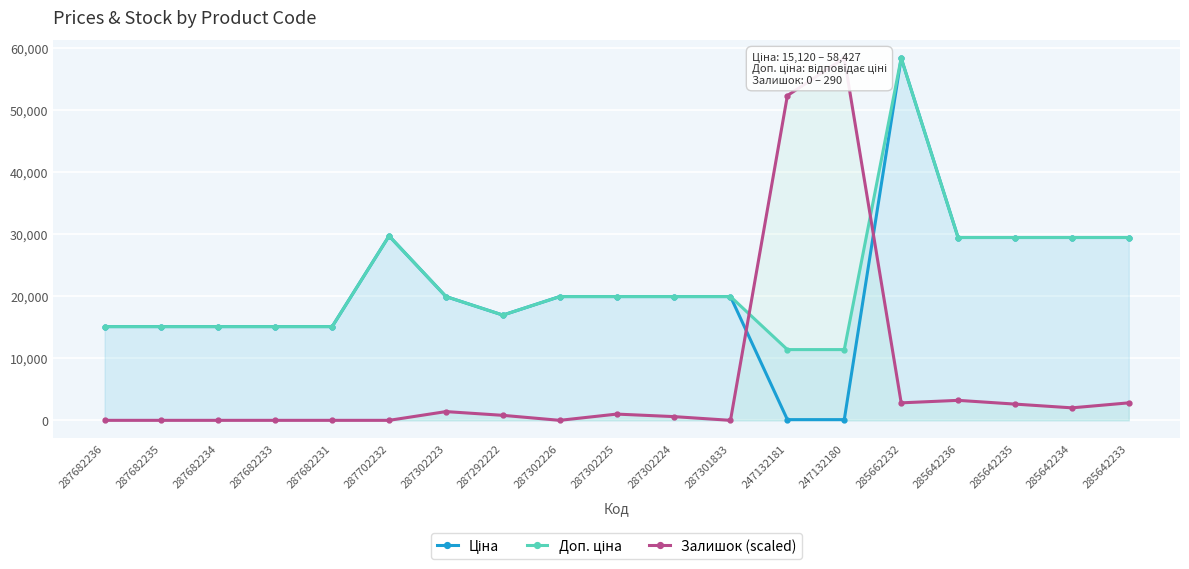

At how many categories does at least one series exceed 51432?

3